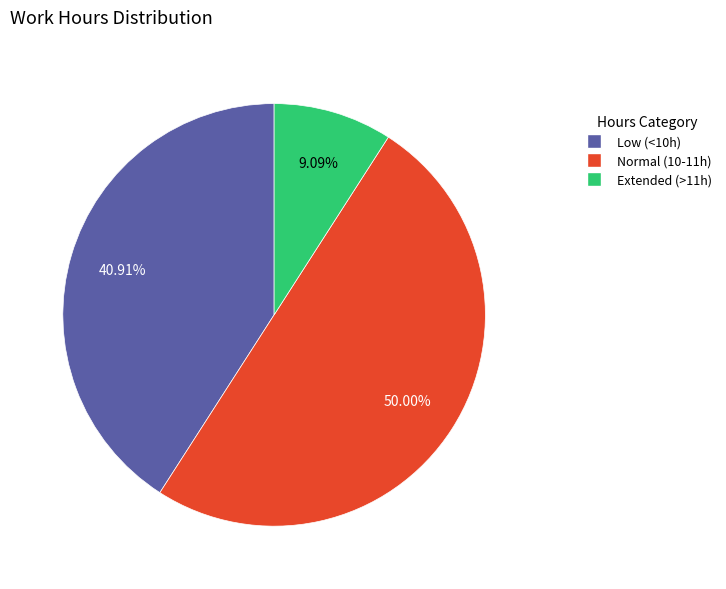

How many segments does this pie chart have?

3